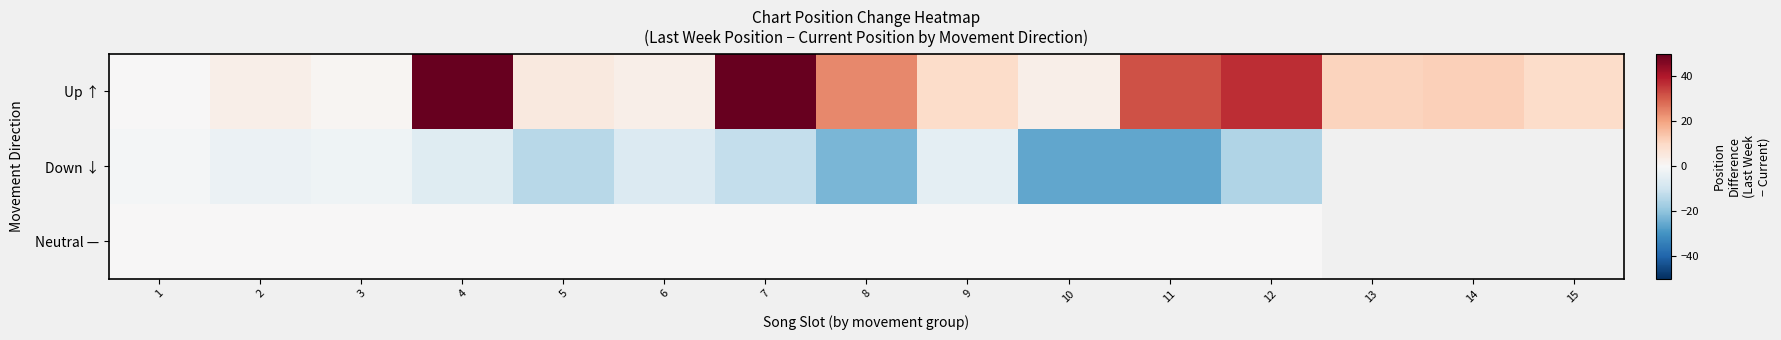

Count the number of data series in this chart.

3